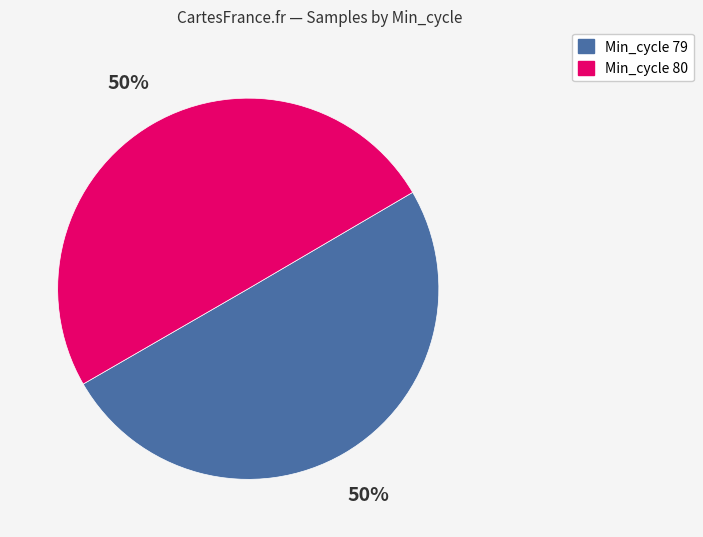

To the nearest percent, what is the average slice percentage?

50%